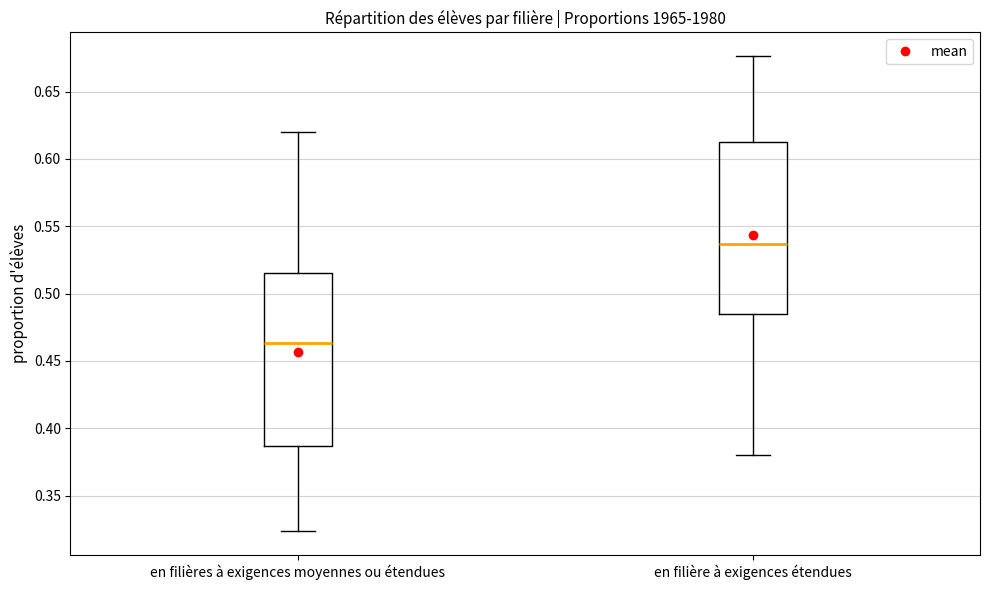

Reading left to right, transcribe this box plot: for each box, give where its median line is, the range the box spans, and where its two whiskers end, as read against the y-axis. The values are not printed on the chart, so give them approximately, as read against the axis.

en filières à exigences moyennes ou étendues: median 0.465, box 0.385 to 0.515, whiskers 0.325 to 0.620
en filière à exigences étendues: median 0.535, box 0.485 to 0.615, whiskers 0.380 to 0.675